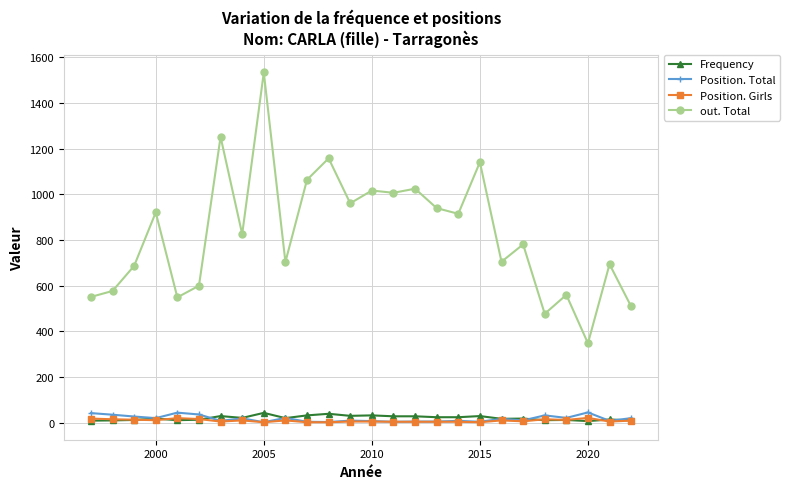

Which series has the largest range (max minus min)?

out. Total